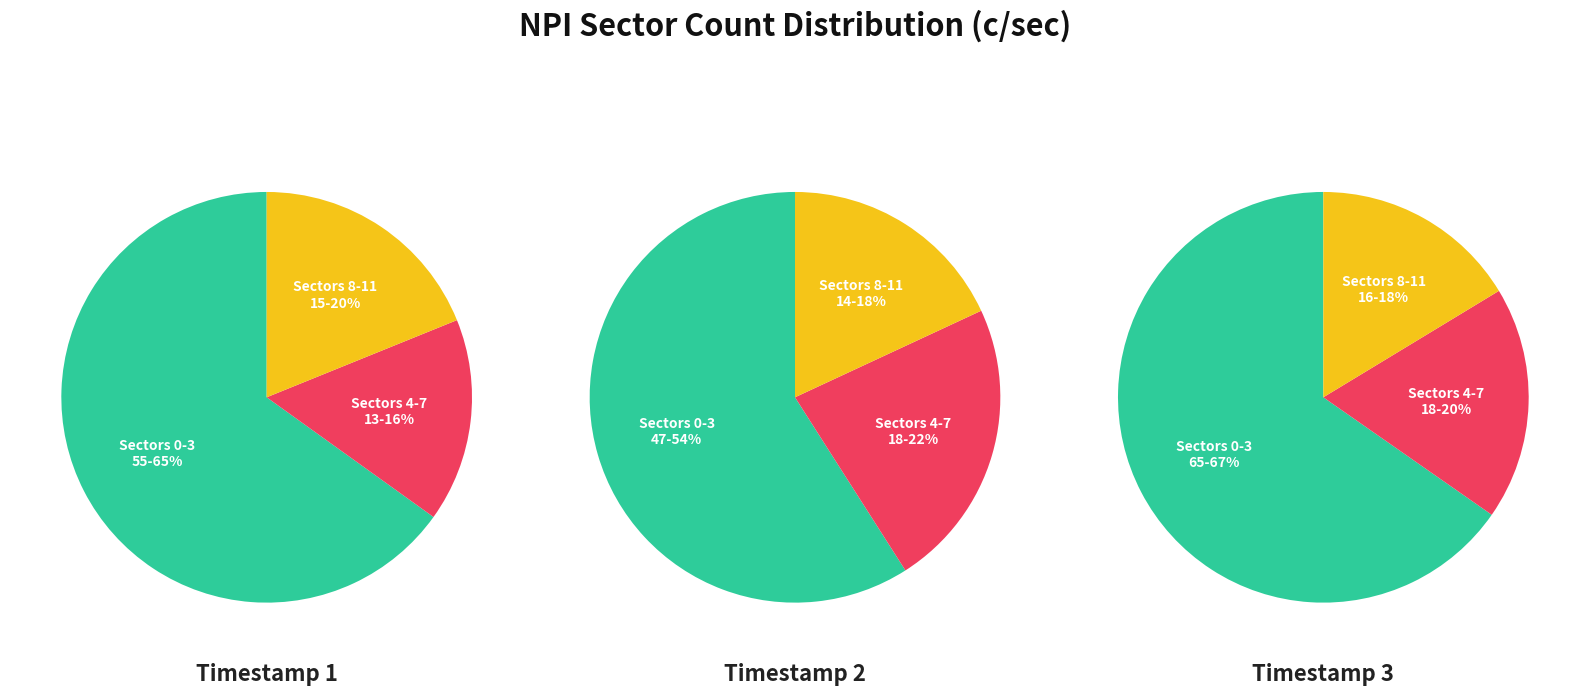

Is NPI Sector 2 the majority of the pie?

No